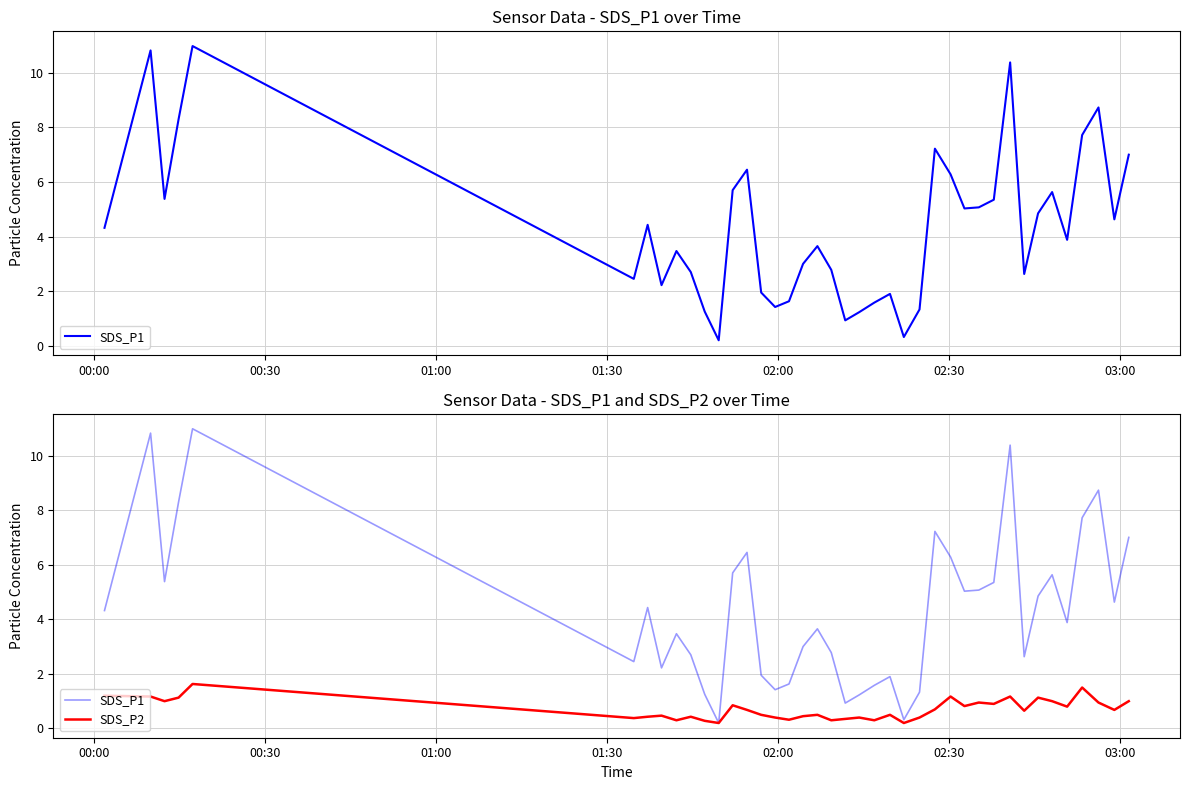

How many interior local valleys does the SDS_P1 series have?

11